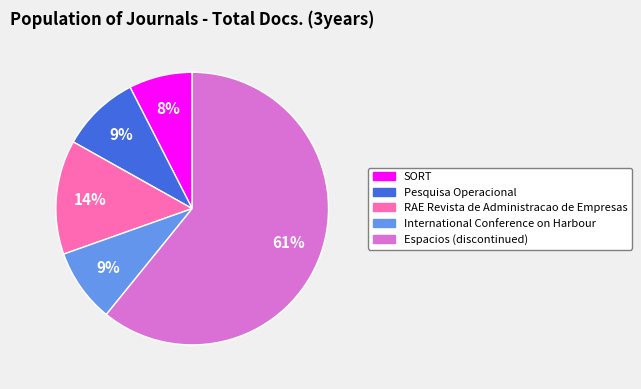

The Espacios (discontinued) slice represents 72% of the pie. True or false?

False